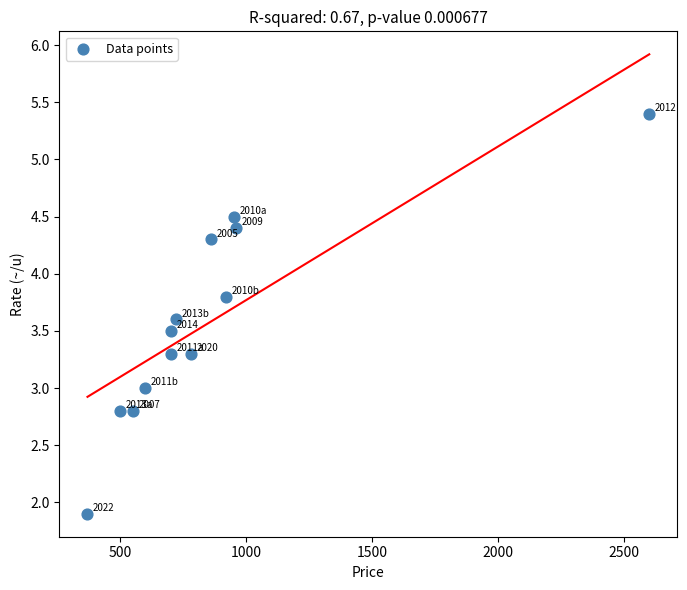

What is the range of Y values (max minus min)?

3.5